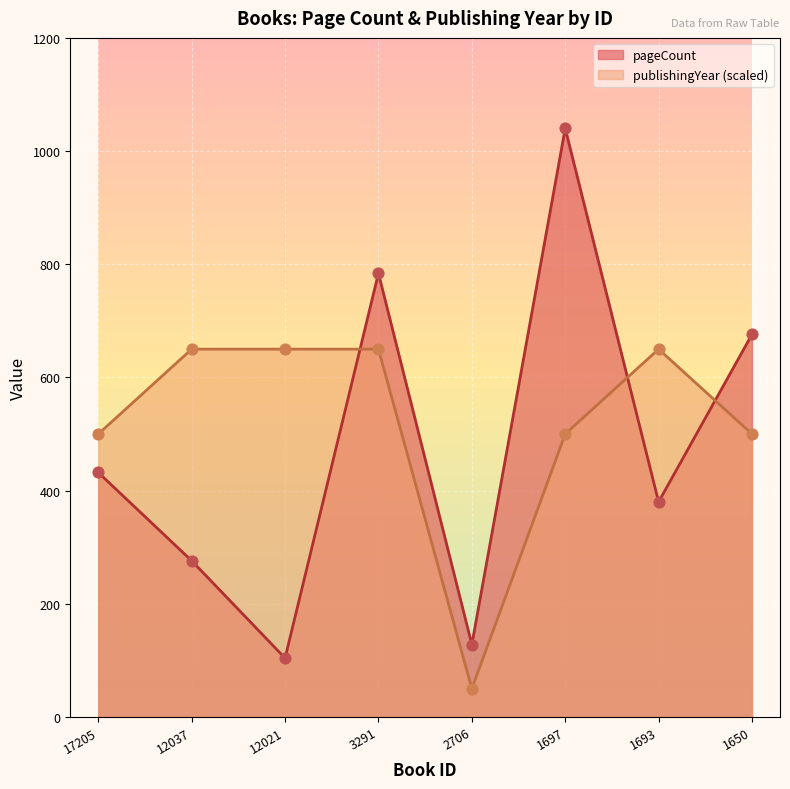

At how many categories does at least one series exceed 276?

7